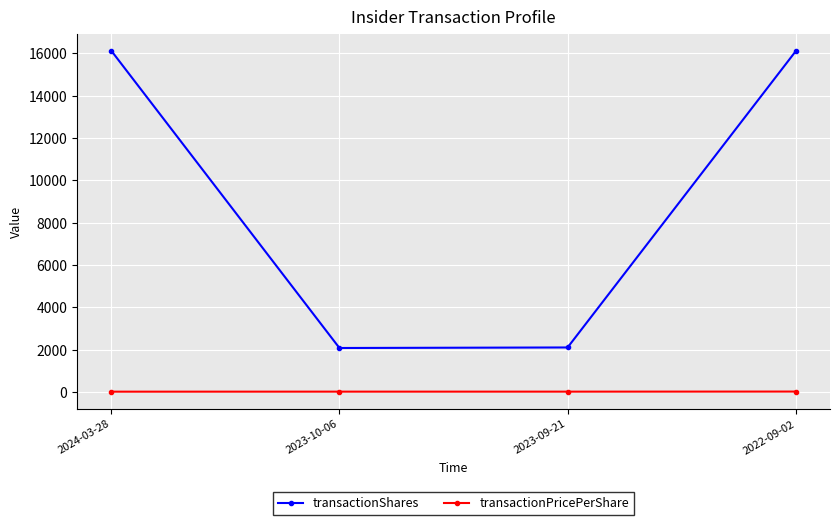

True or false: transactionPricePerShare and transactionShares cross at least once.

False